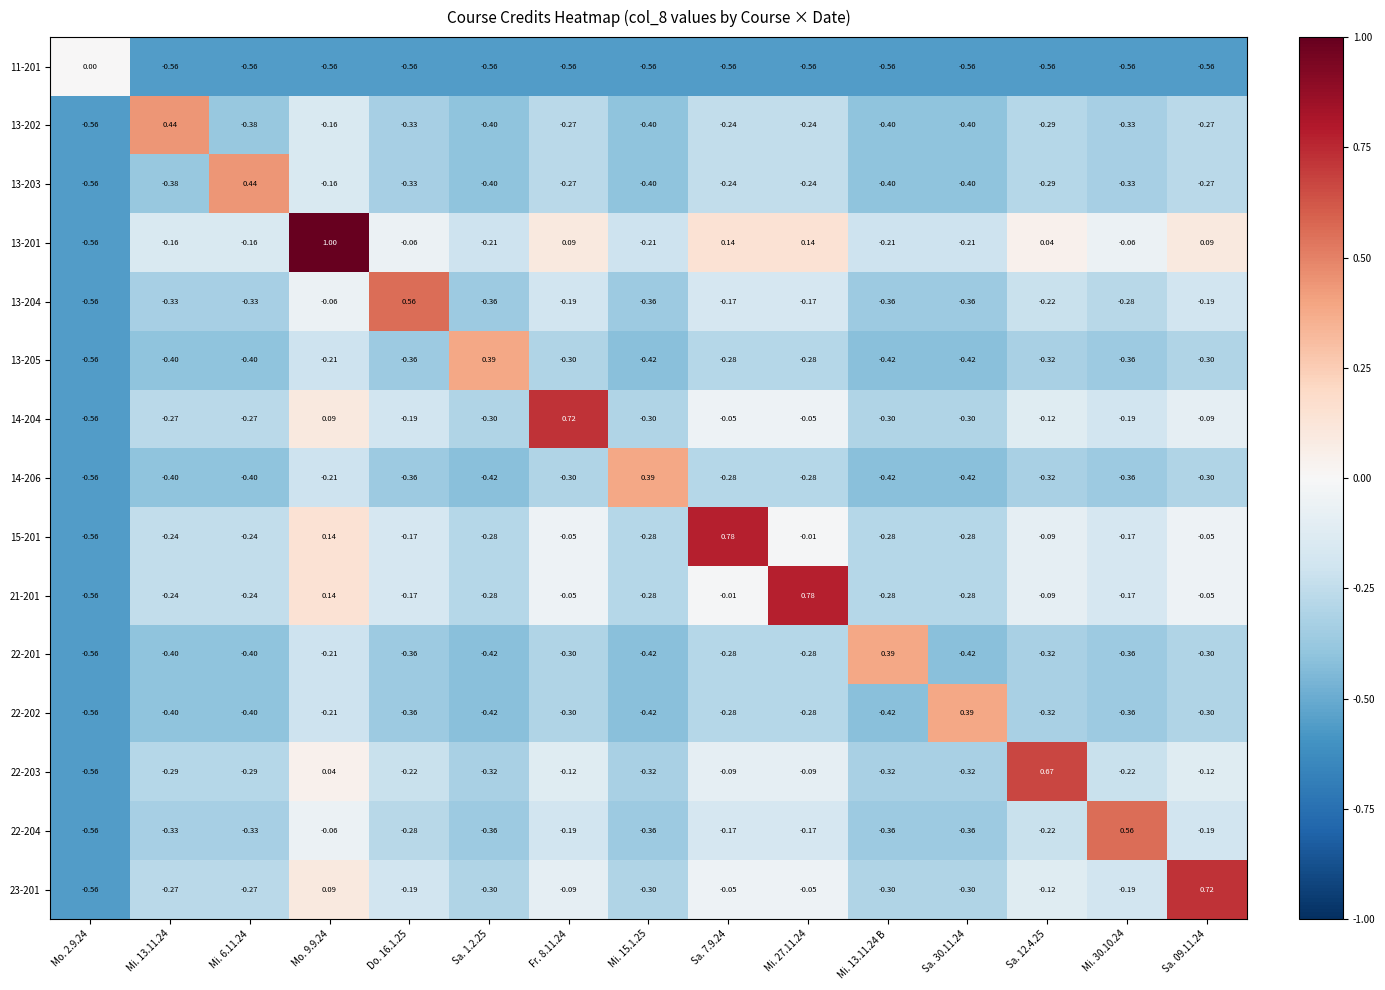

Is the value of 21-201 at Fr. 8.11.24 greater than the value of 14-204 at Sa. 12.4.25?

Yes